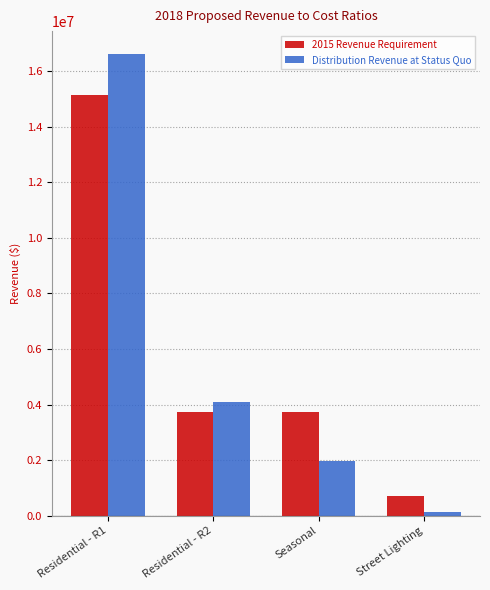

Is it true that 2015 Revenue Requirement equals 3731937.4 at Residential - R2?

True